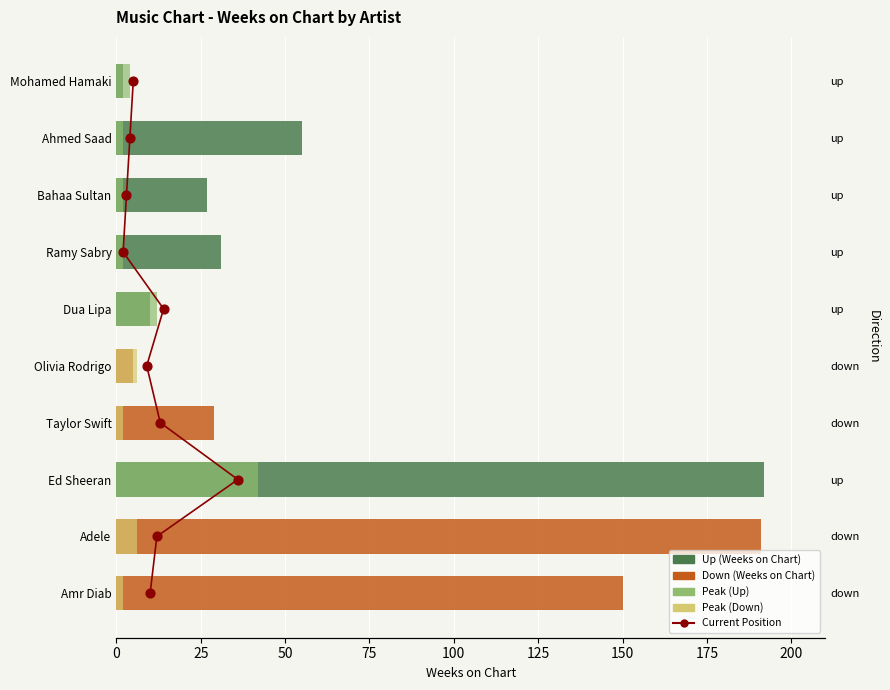

Which series has the largest Y range (max minus min)?

Weeks on Chart